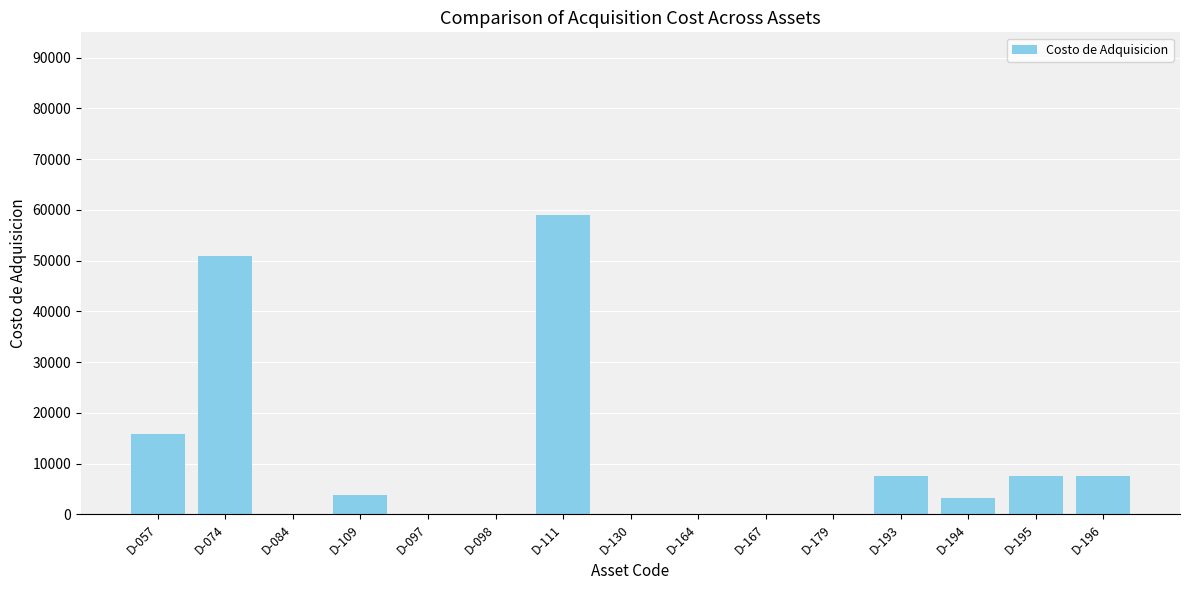

At which label is the value closest to 29500?

D-057